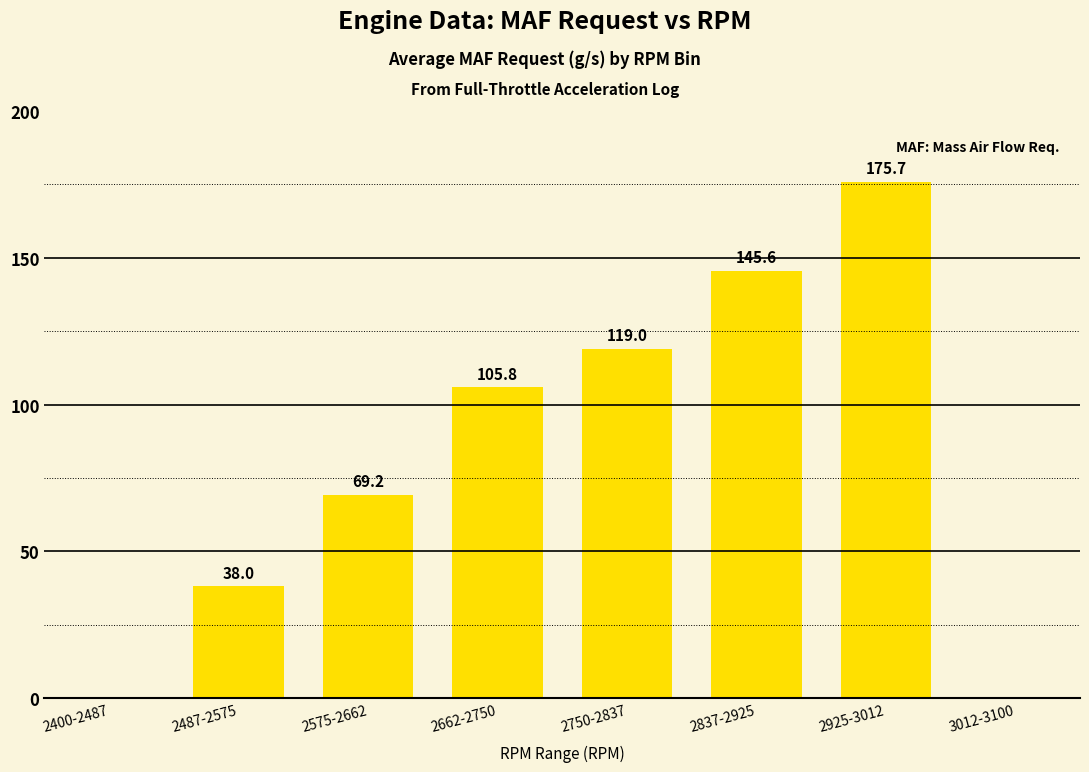

Reading left to right, extract all data points from this chart.

2400-2487=0.0	2487-2575=38.0	2575-2662=69.2	2662-2750=105.8	2750-2837=119.0	2837-2925=145.6	2925-3012=175.7	3012-3100=0.0